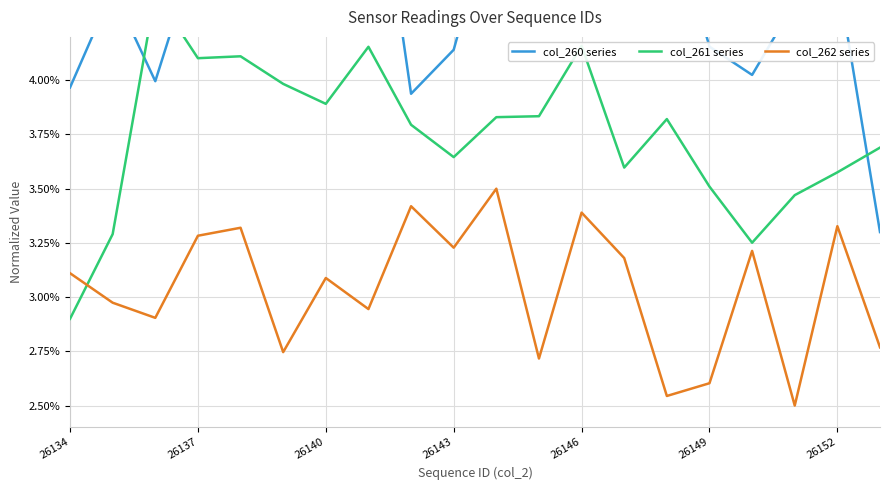

Which series has the widest spread of values?

col_260 series